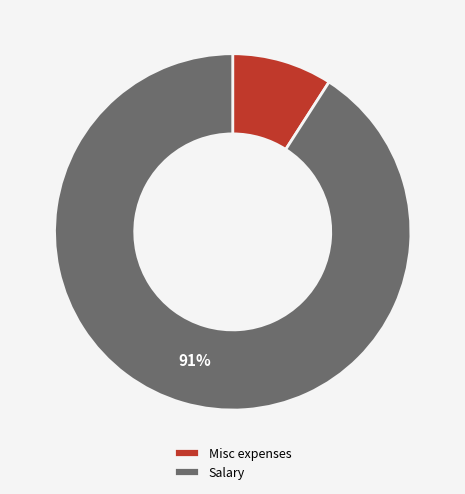

Which category has the smallest portion of the pie?

Misc expenses